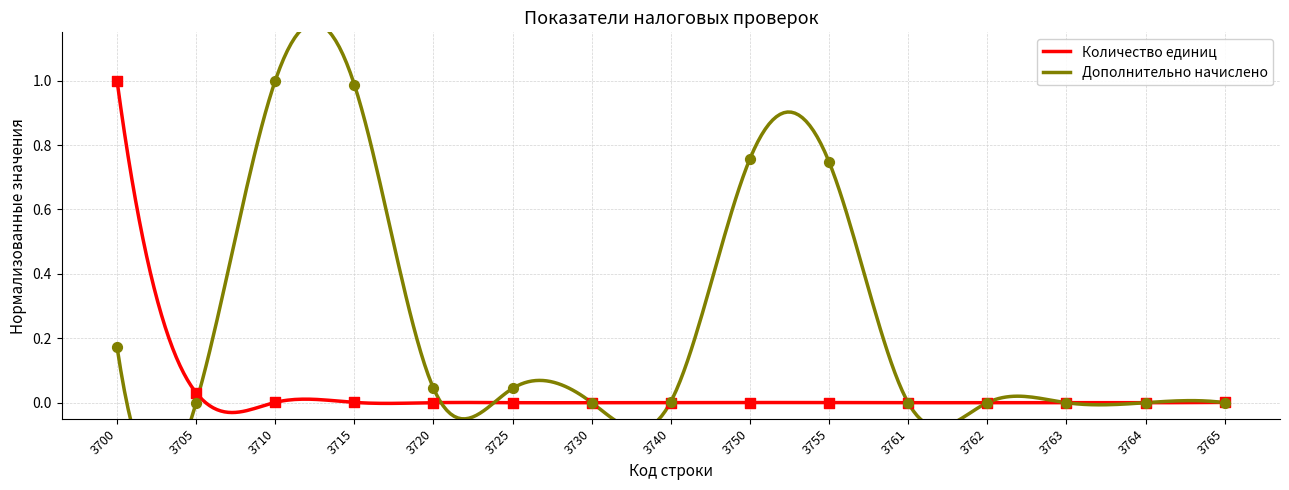

What is the total value across all series at 3710?

1.0